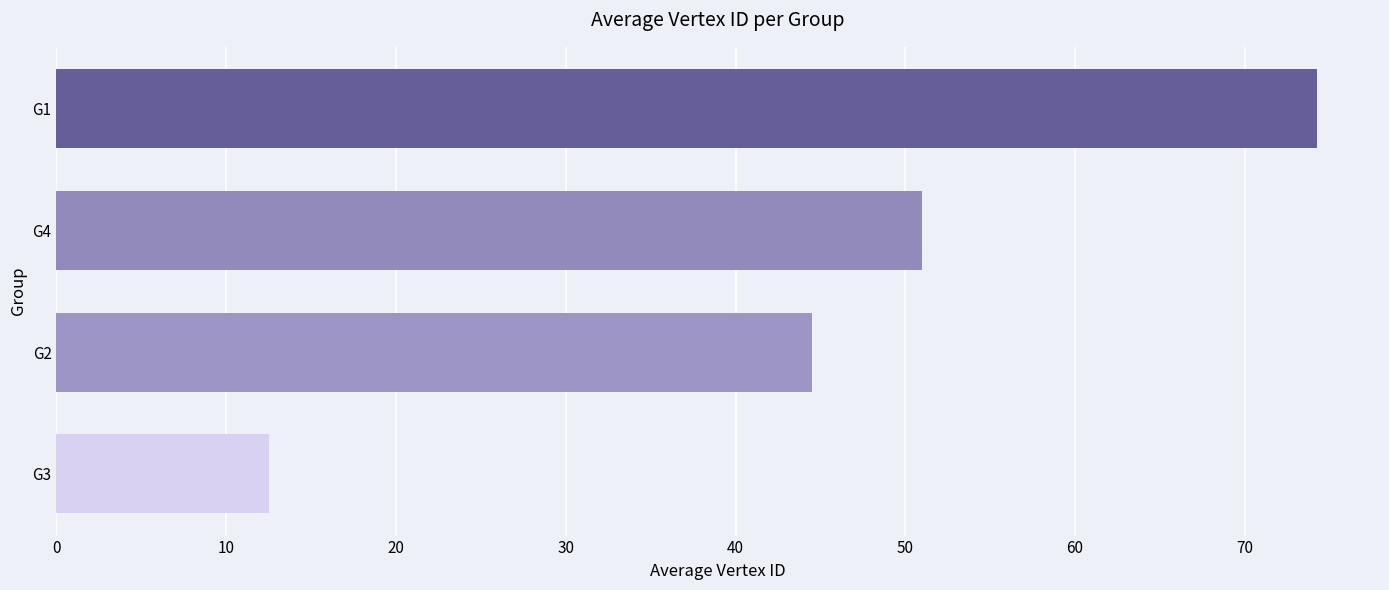

The chart shows a value of 72.8 at G2. True or false?

False